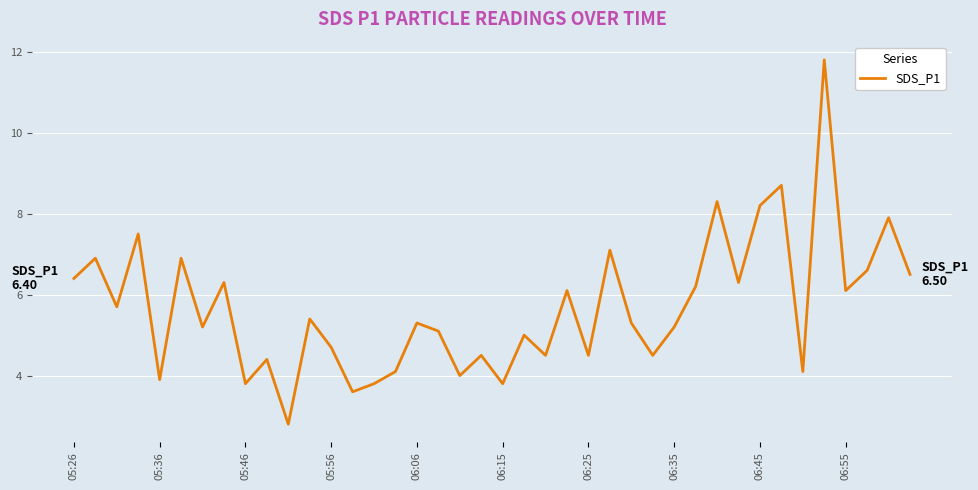

What is the difference between the maximum and minimum values?

9.0